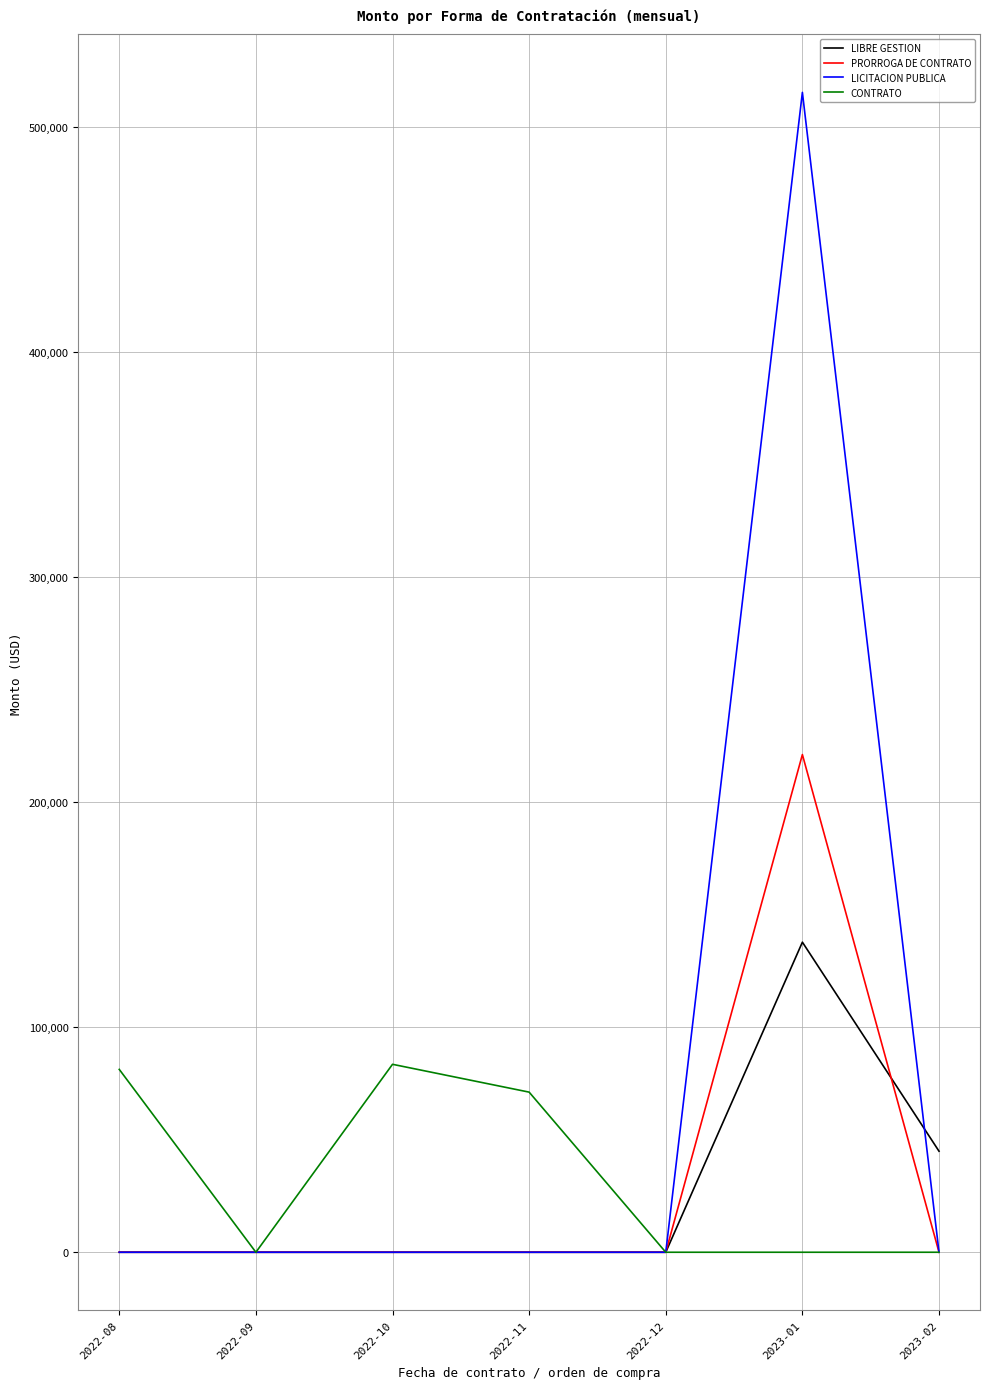

Rank the series by their maximum value, from highest to lowest.

LICITACION PUBLICA, PRORROGA DE CONTRATO, LIBRE GESTION, CONTRATO